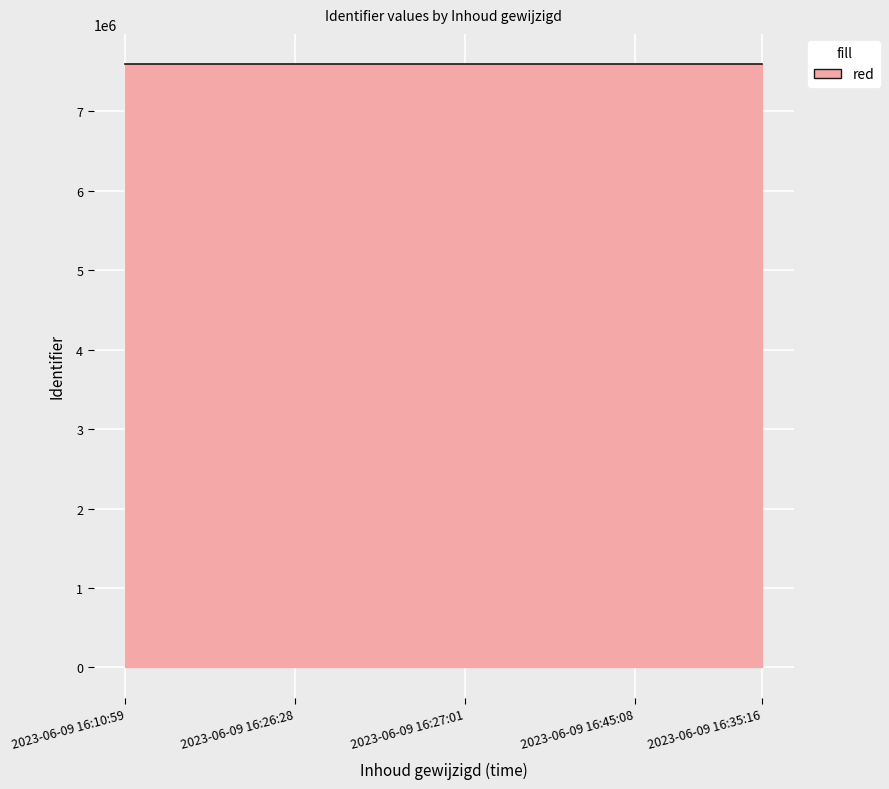

What is the minimum value shown in the chart?

7595696.5